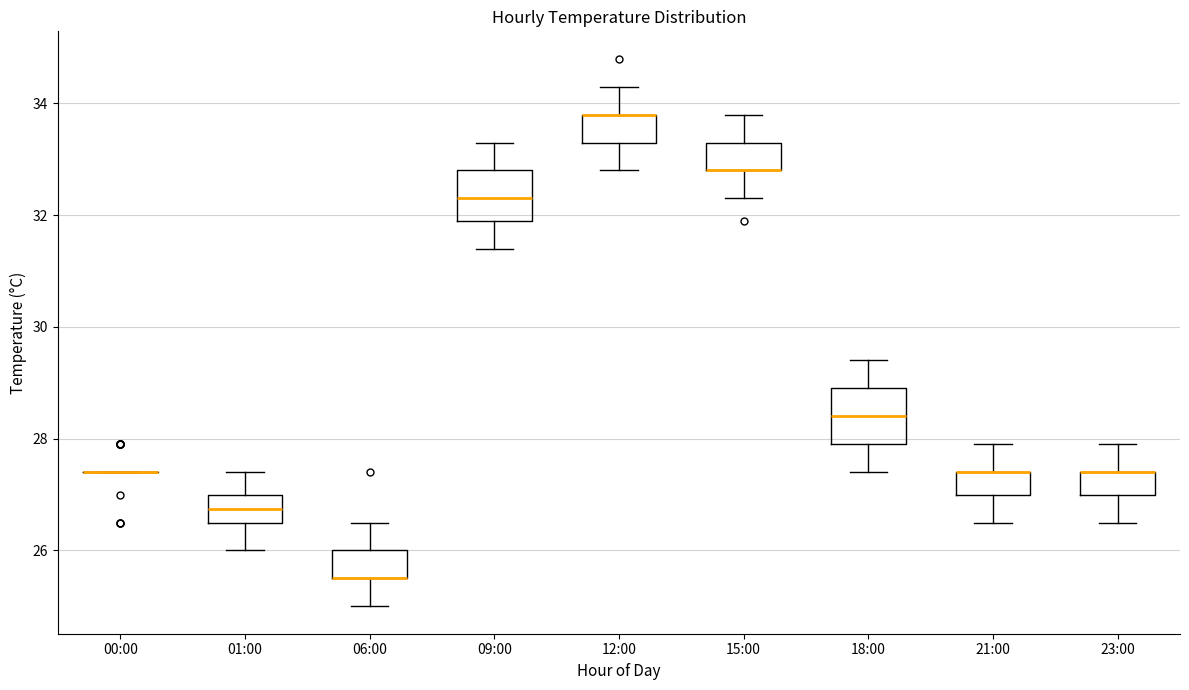

Where is the lower edge of the box for 06:00 on the y-axis? The values are not printed on the chart, so give them approximately, as read against the axis.

25.6